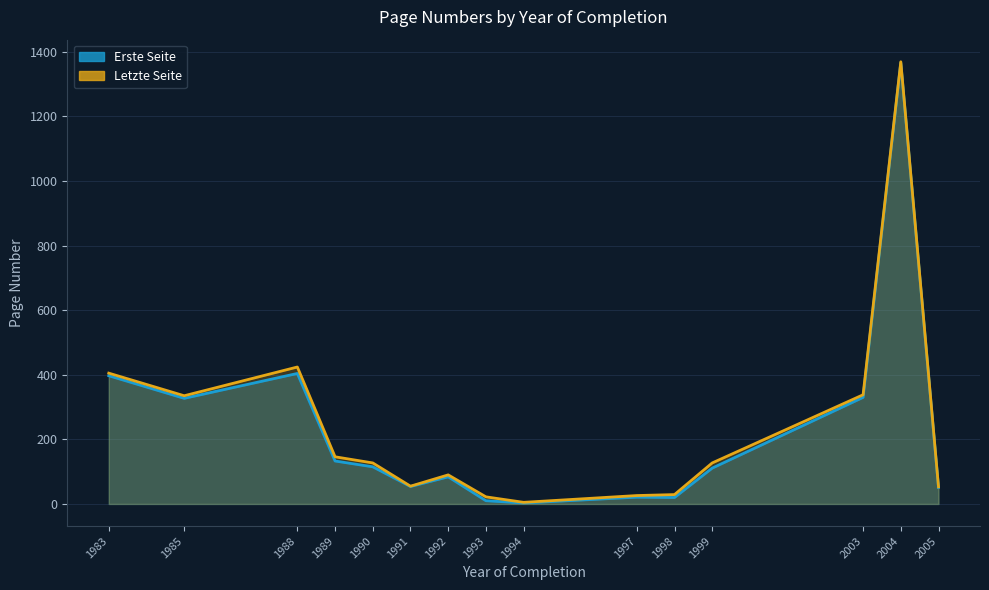

At which label is Erste Seite closest to 684?

1988